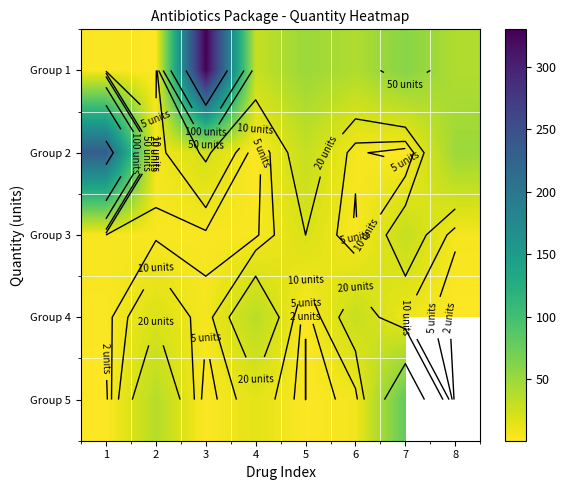

What is the minimum value for Group 5?

1.0